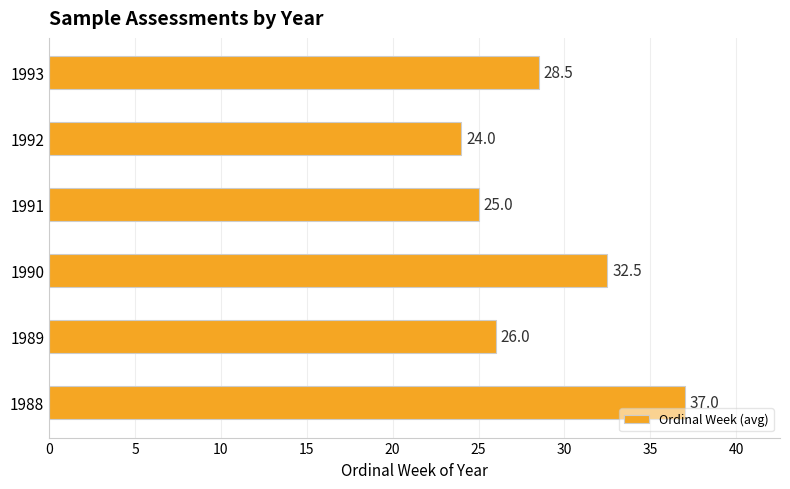

What is the ratio of the value at 1992 to the value at 1989?

0.9